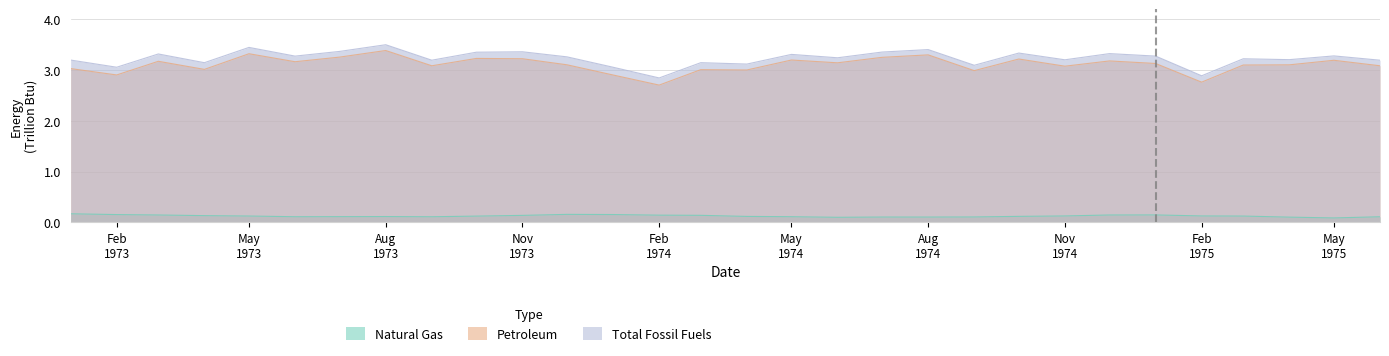

Which series has the widest spread of values?

Petroleum